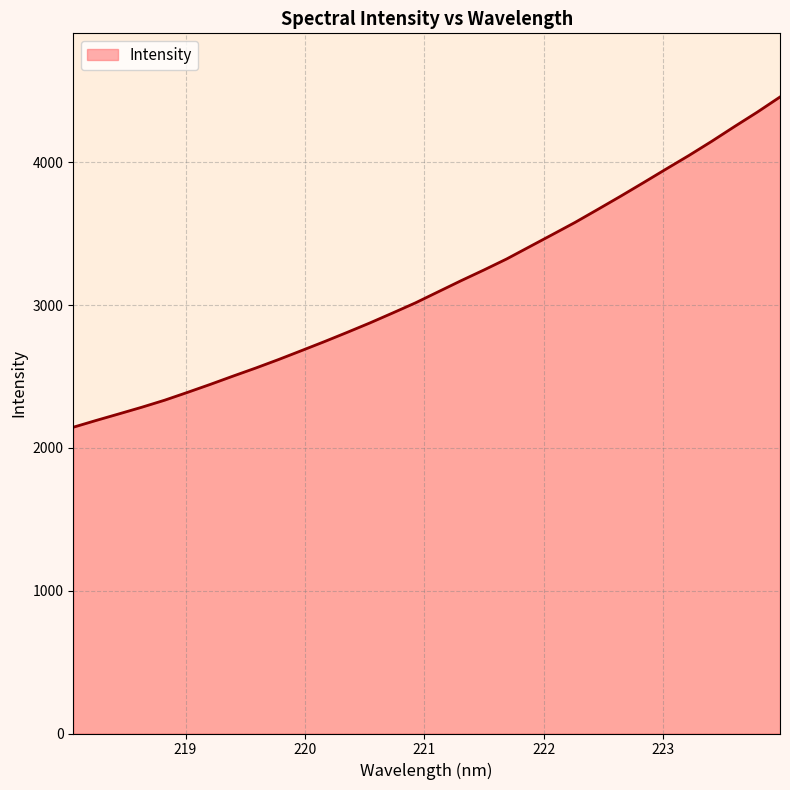

Does the chart have visible grid lines?

Yes